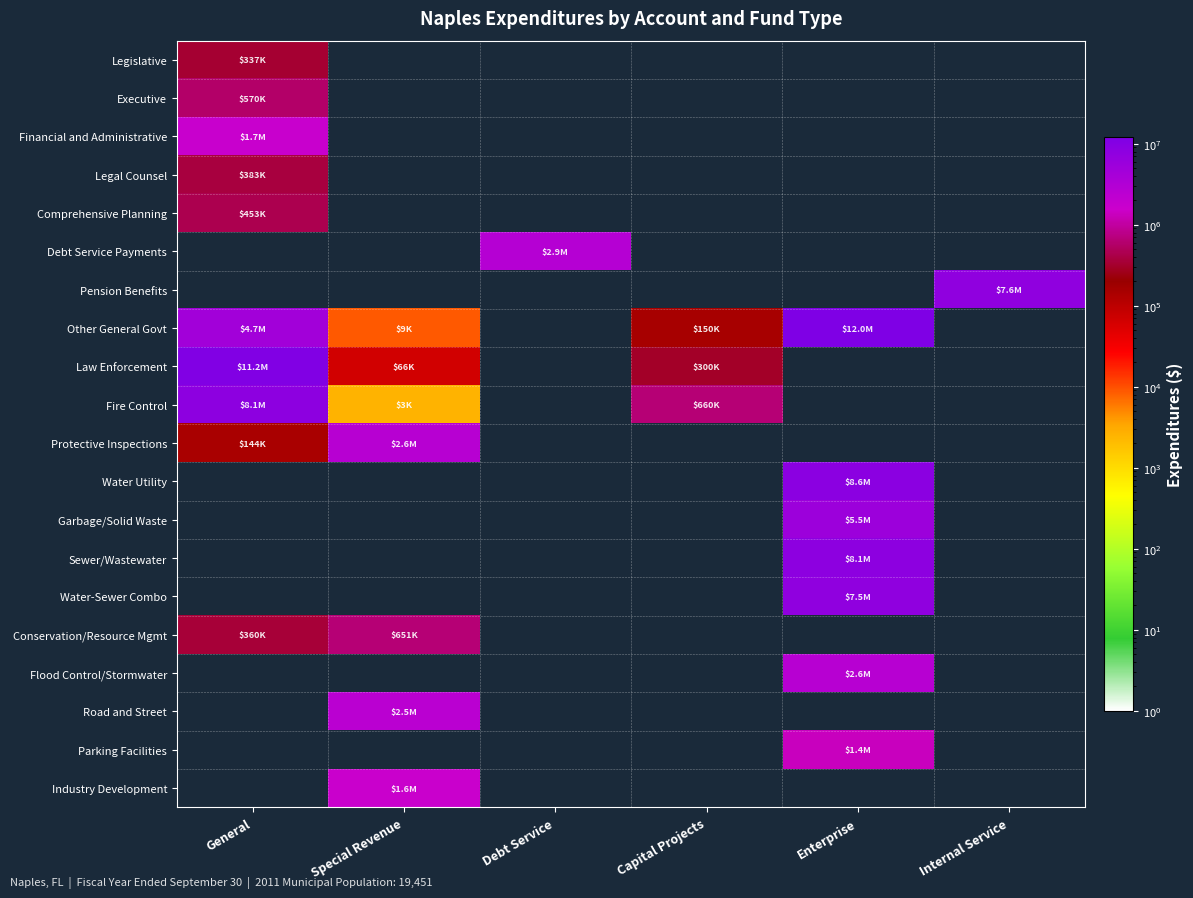

At which category does the chart reach its peak across all series?

Enterprise